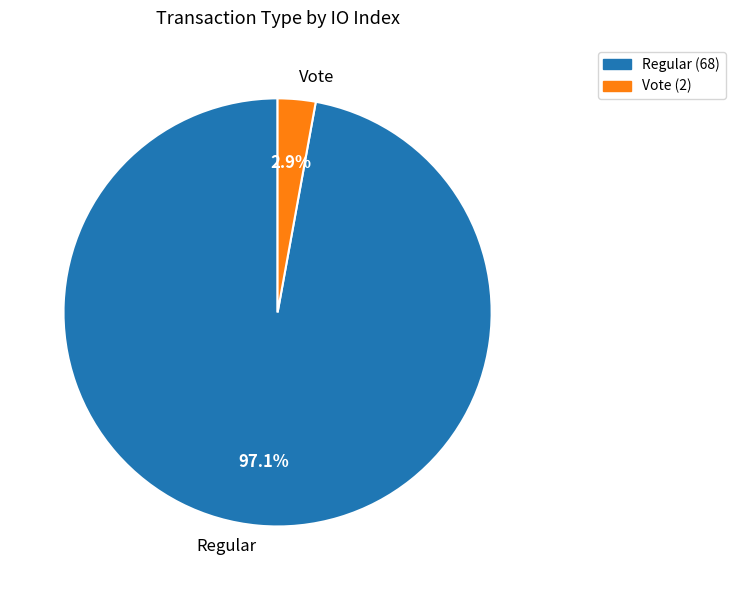

What percentage is the Vote slice, to the nearest percent?

3%